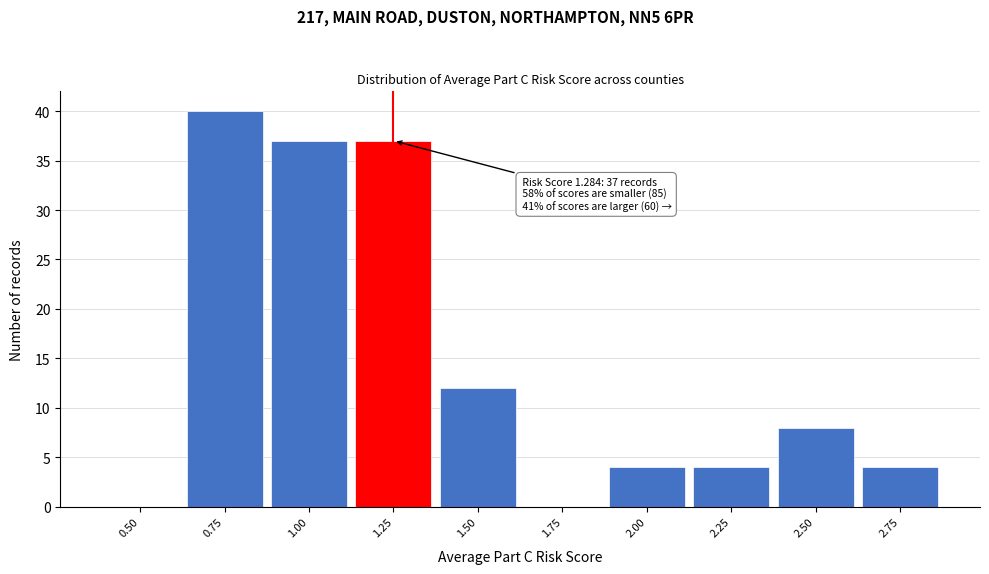

Reading left to right, transcribe all the data shown in this chart.

0.50=0	0.75=40	1.00=37	1.25=37	1.50=12	1.75=0	2.00=4	2.25=4	2.50=8	2.75=4